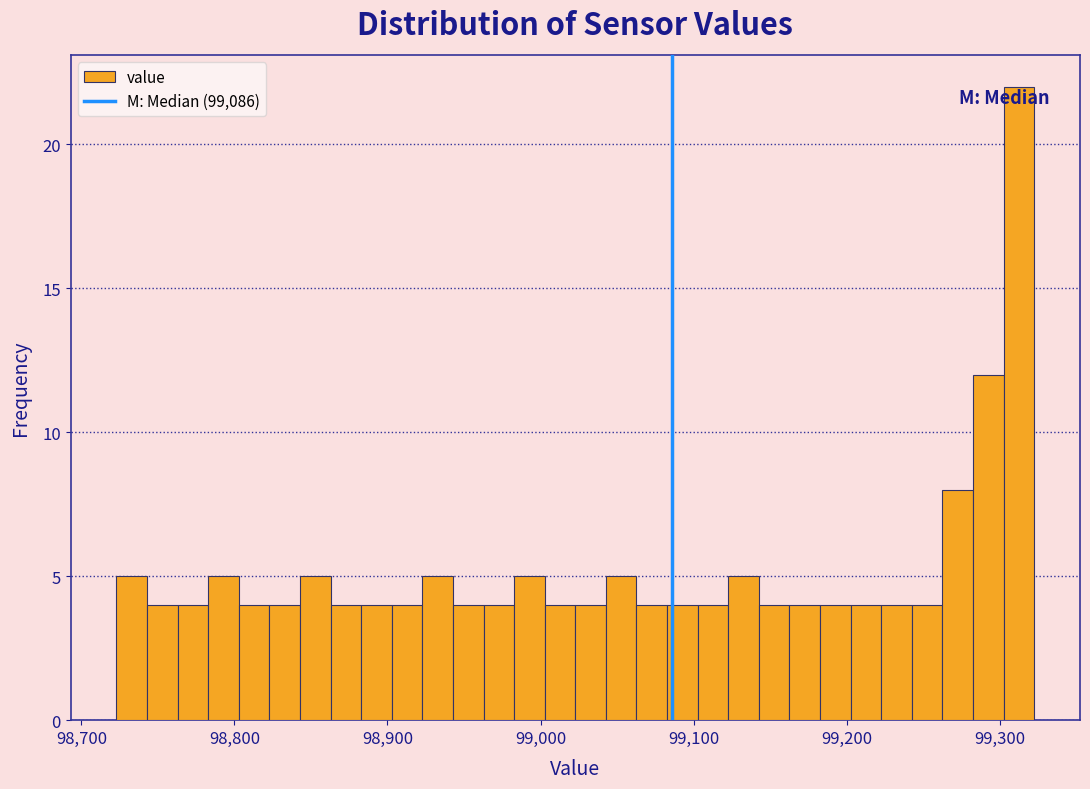

Read against the x-axis, roughly where is the centre of the tallest bar?

99310